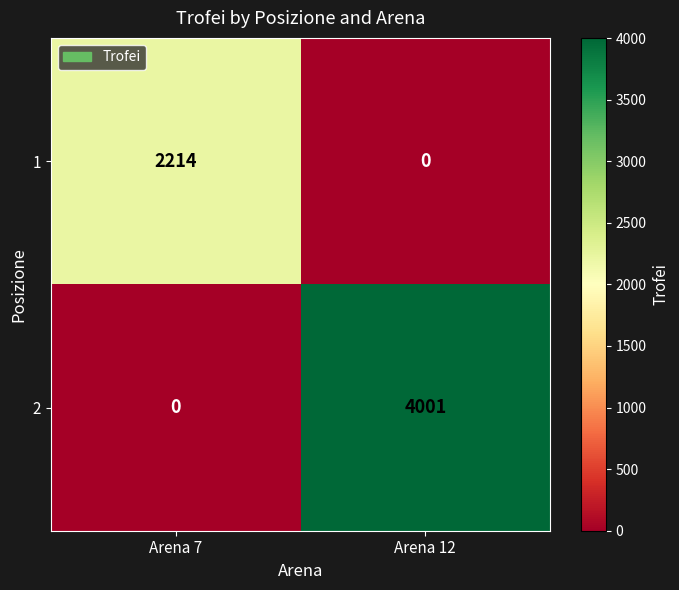

What is the total value across all series at Arena 7?

2214